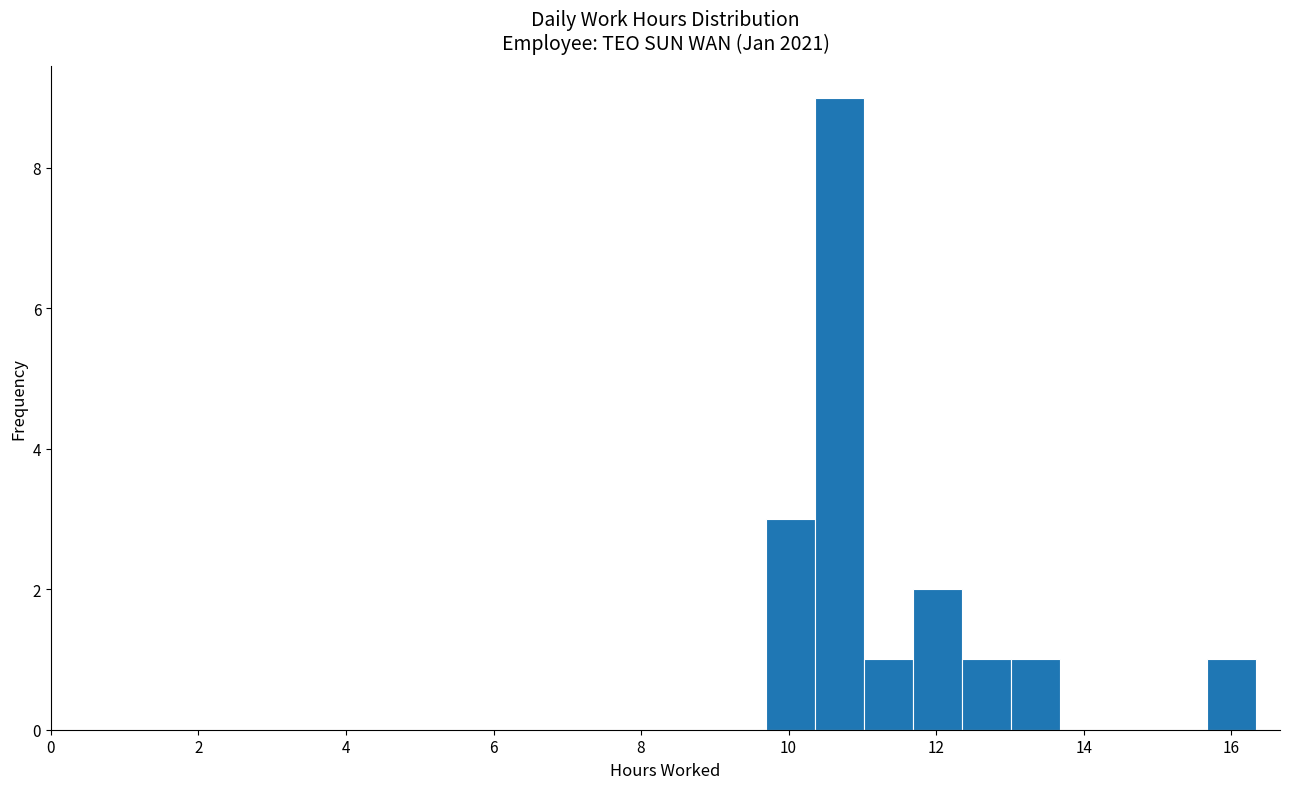

Read against the x-axis, roughly where is the centre of the tallest bar?

10.6